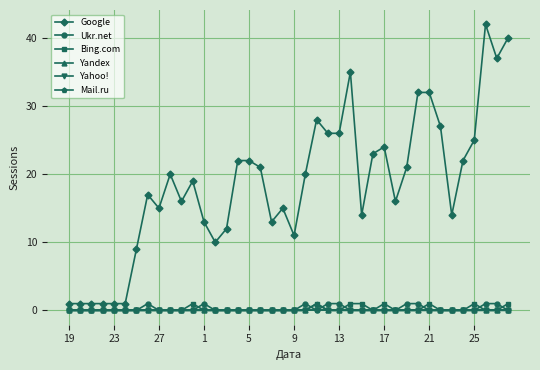

True or false: Yahoo! has more than 2 interior local peaks.

False